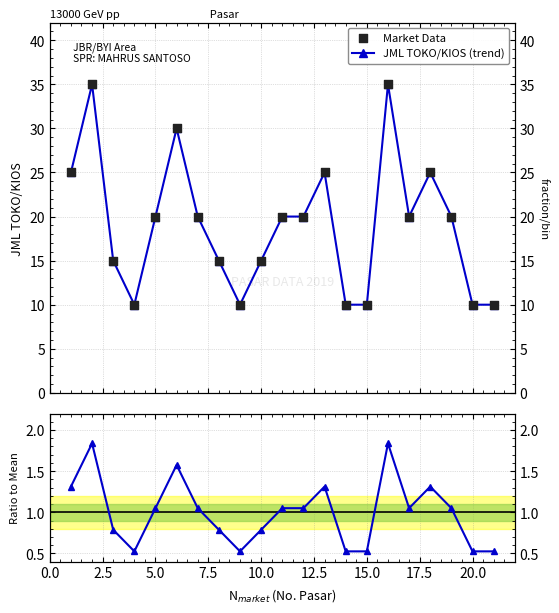

Which series reaches the minimum Y coordinate?

Ratio to Mean